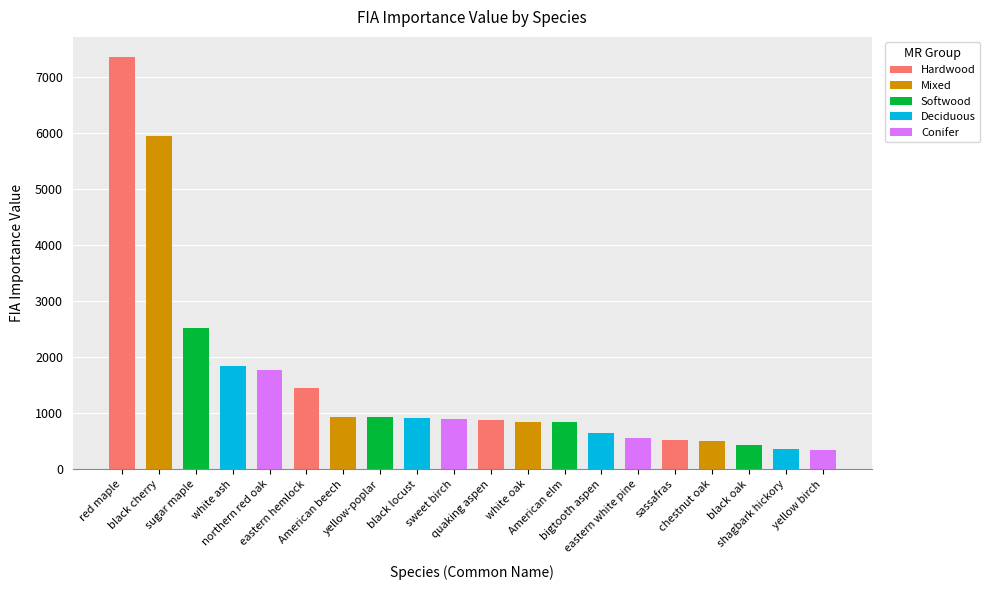

At which label does the data first exceed 902?

red maple